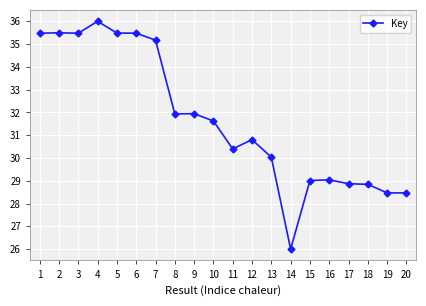

Which label corresponds to the largest value in the chart?

4